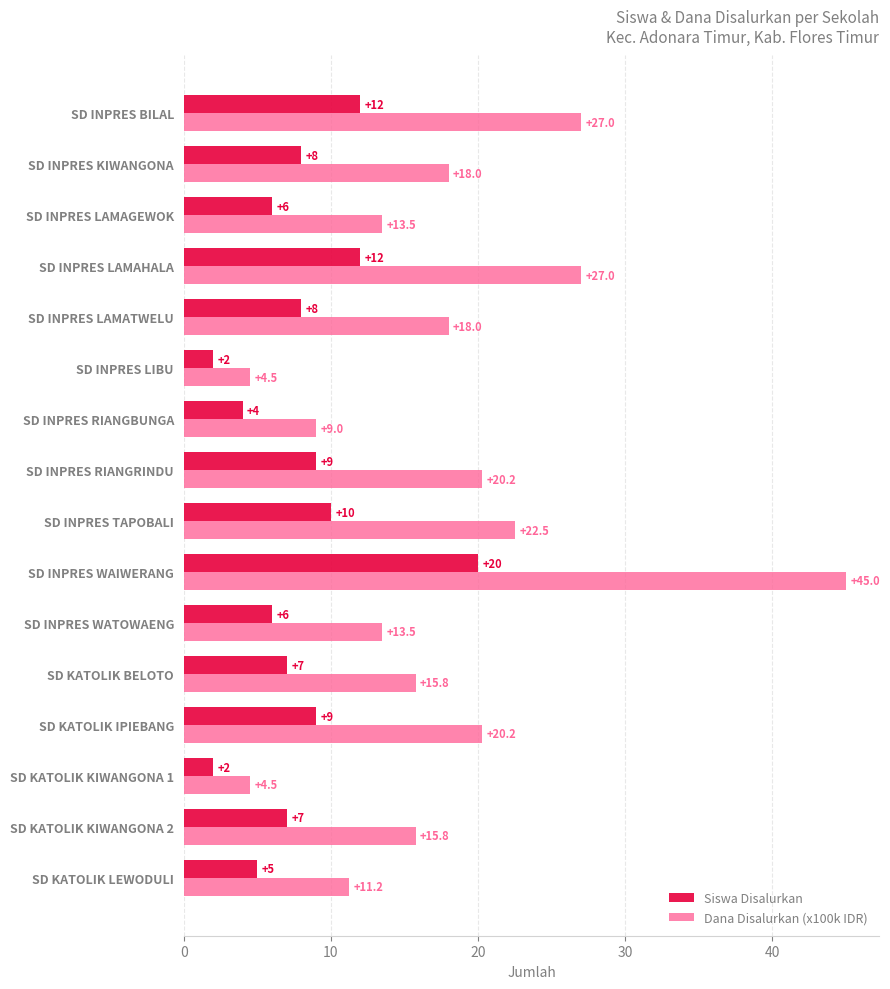

Which series has the largest range (max minus min)?

Dana Disalurkan (x100k IDR)